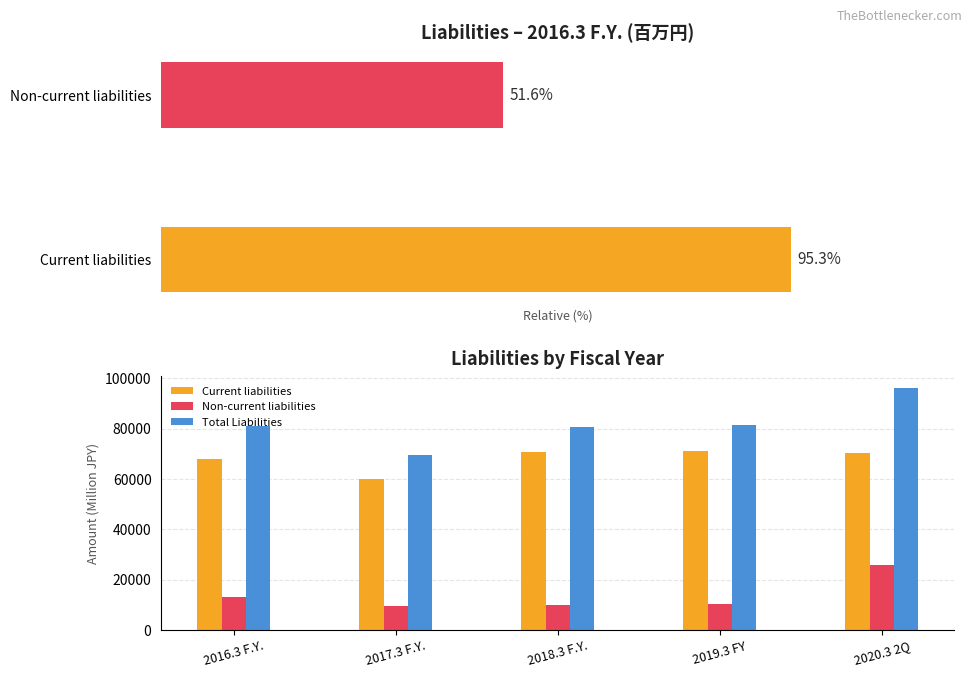

What is the difference between the second highest and minimum values in the Non-current liabilities series?

3607